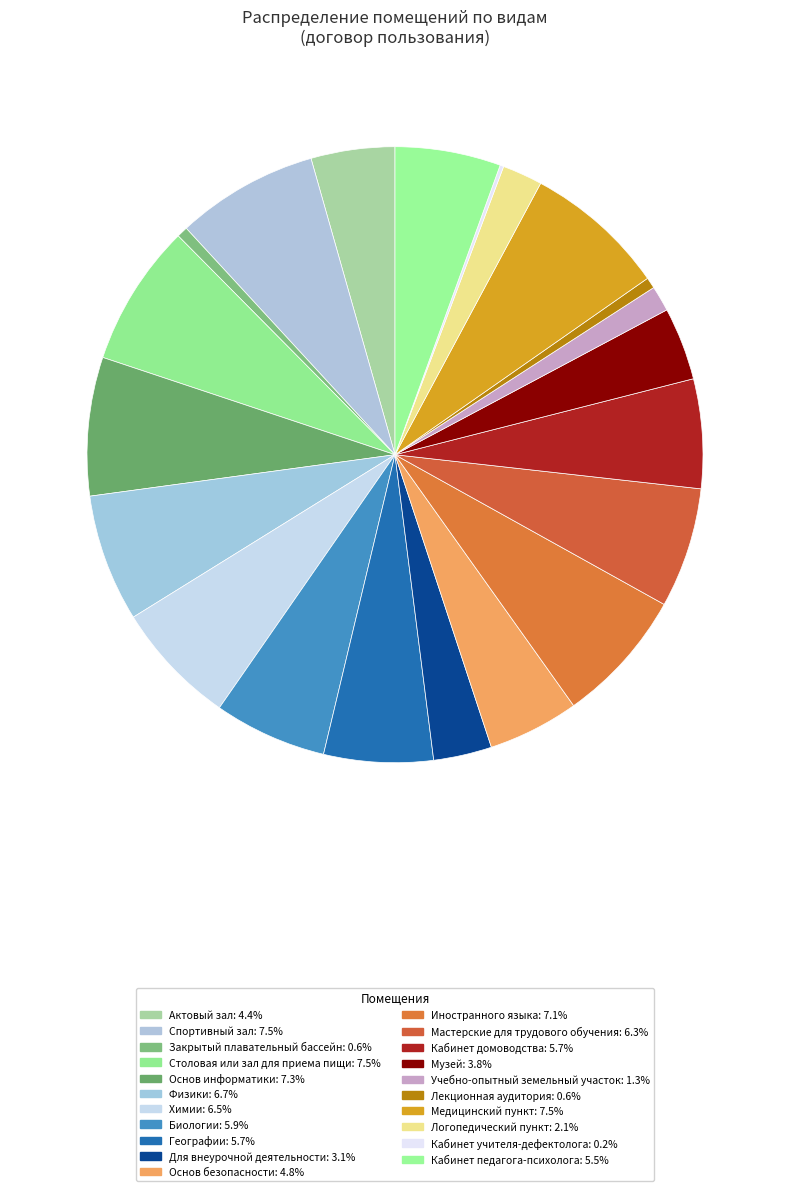

How many slices are in this pie chart?

21